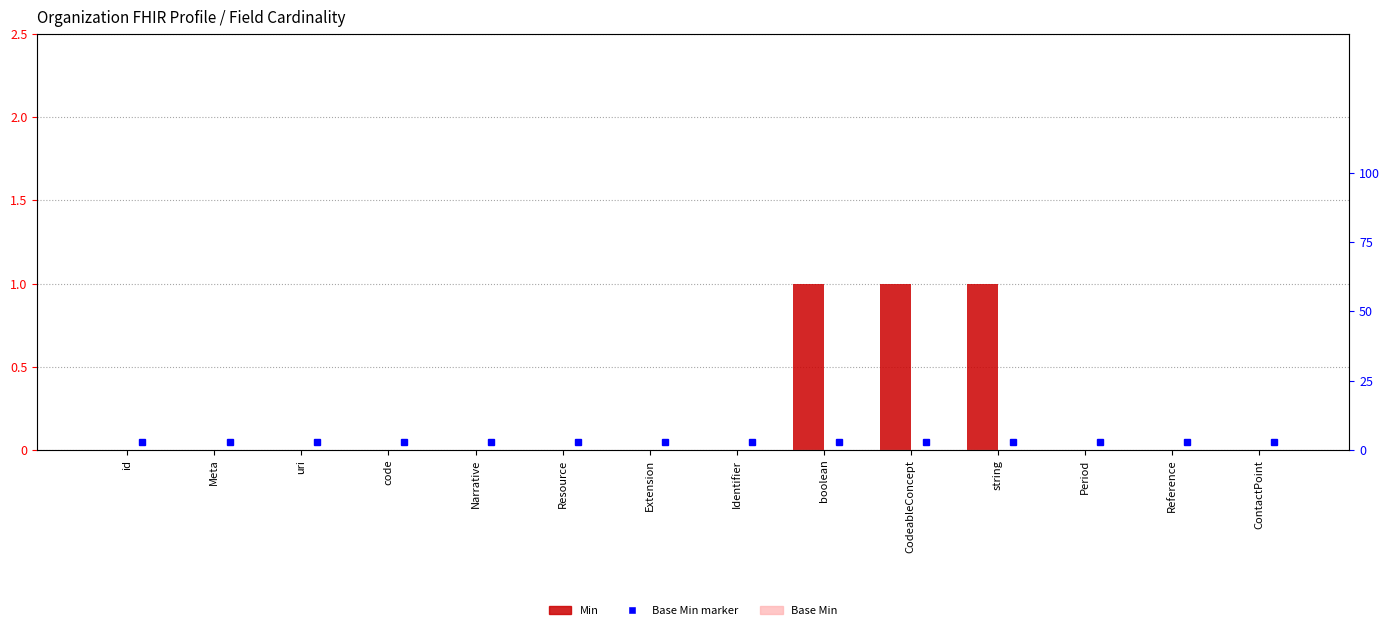

At which category does the chart reach its minimum across all series?

id